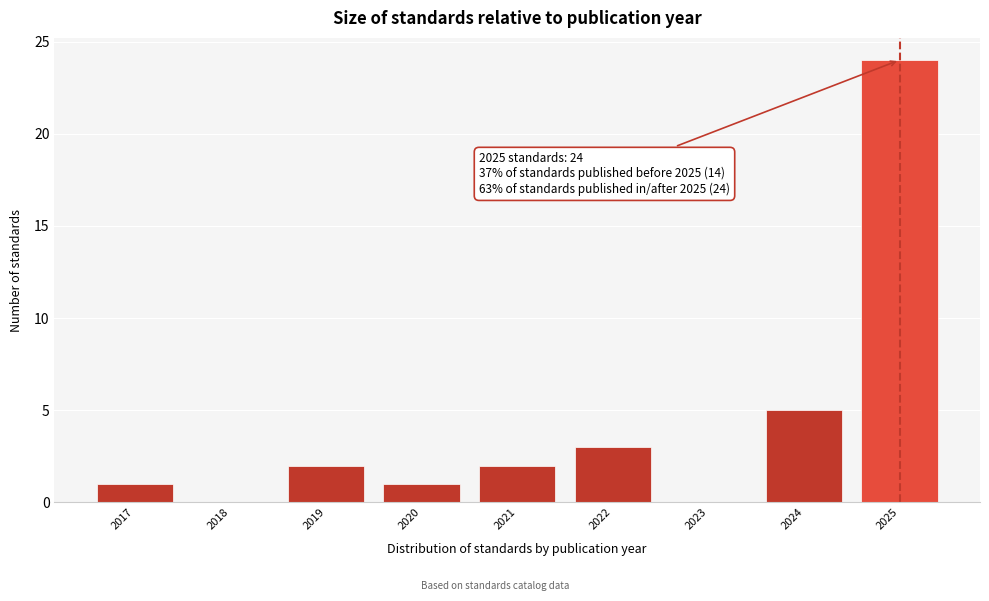

Reading right to left, list all the values displayed in this chart.

2025=24	2024=5	2023=0	2022=3	2021=2	2020=1	2019=2	2018=0	2017=1